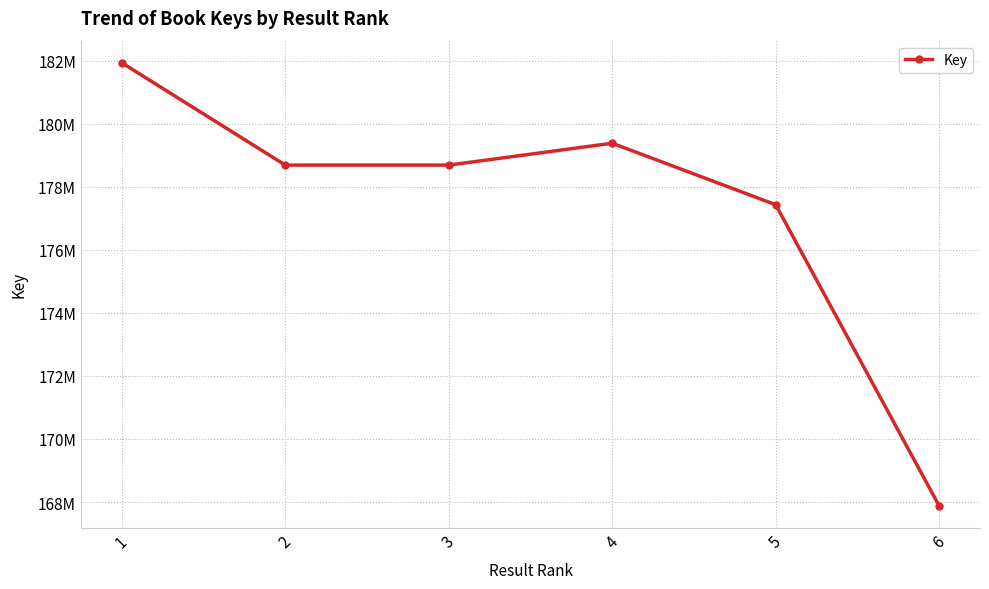

Is this an area chart (filled region under the line)?

No